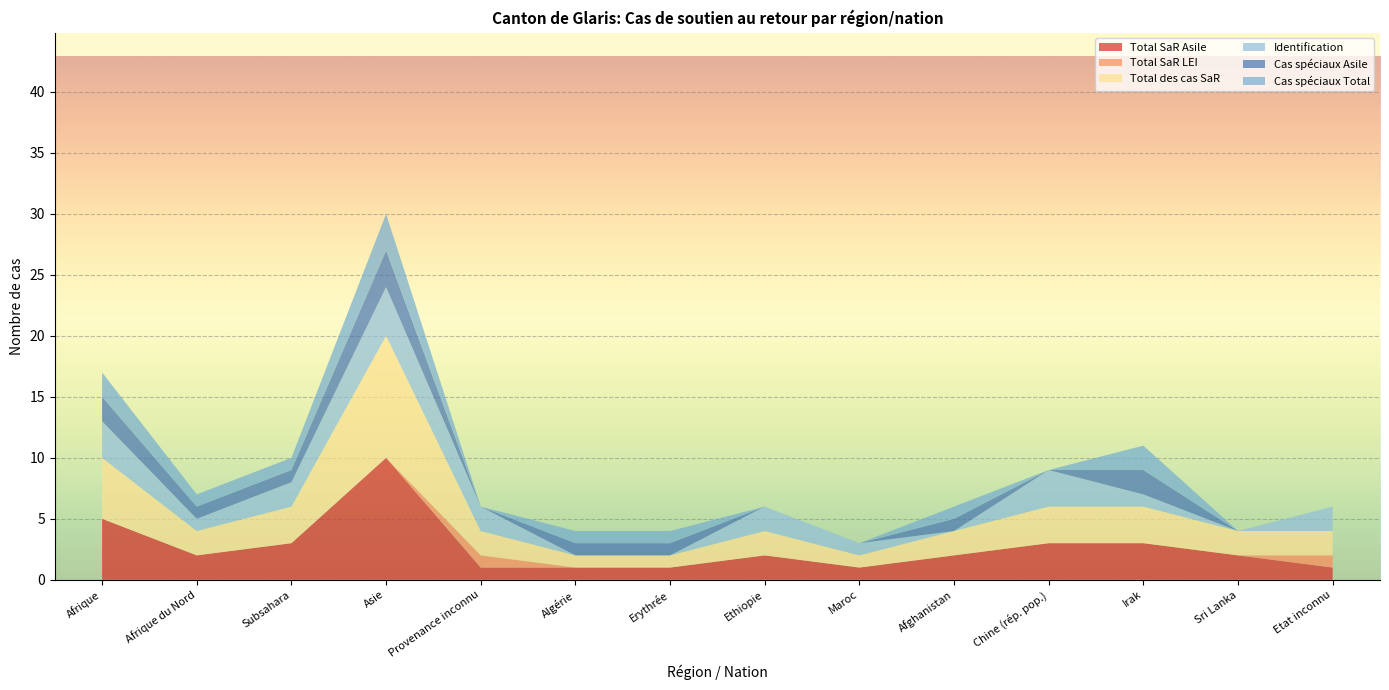

Reading left to right, transcribe all the data shown in this chart.

Total SaR Asile: 5	2	3	10	1	1	1	2	1	2	3	3	2	1
Total SaR LEI: 0	0	0	0	1	0	0	0	0	0	0	0	0	1
Total des cas SaR: 5	2	3	10	2	1	1	2	1	2	3	3	2	2
Identification: 3	1	2	4	2	0	0	2	1	0	3	1	0	2
Cas spéciaux Asile: 2	1	1	3	0	1	1	0	0	1	0	2	0	0
Cas spéciaux Total: 2	1	1	3	0	1	1	0	0	1	0	2	0	0